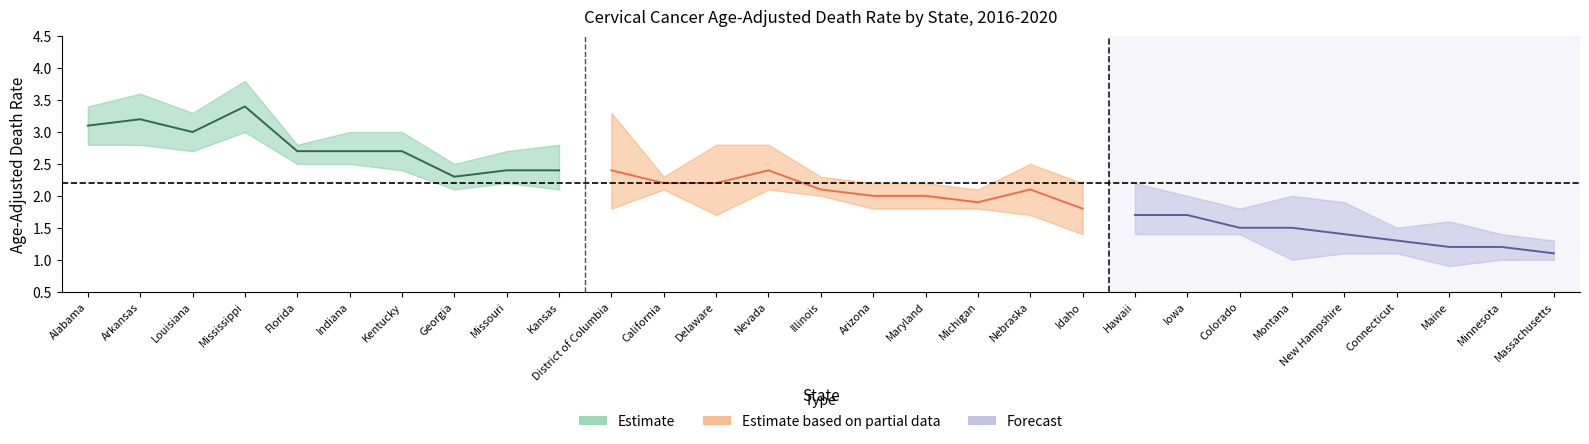

What is the difference between the maximum and second lowest values in the Lower_CI series?

2.0